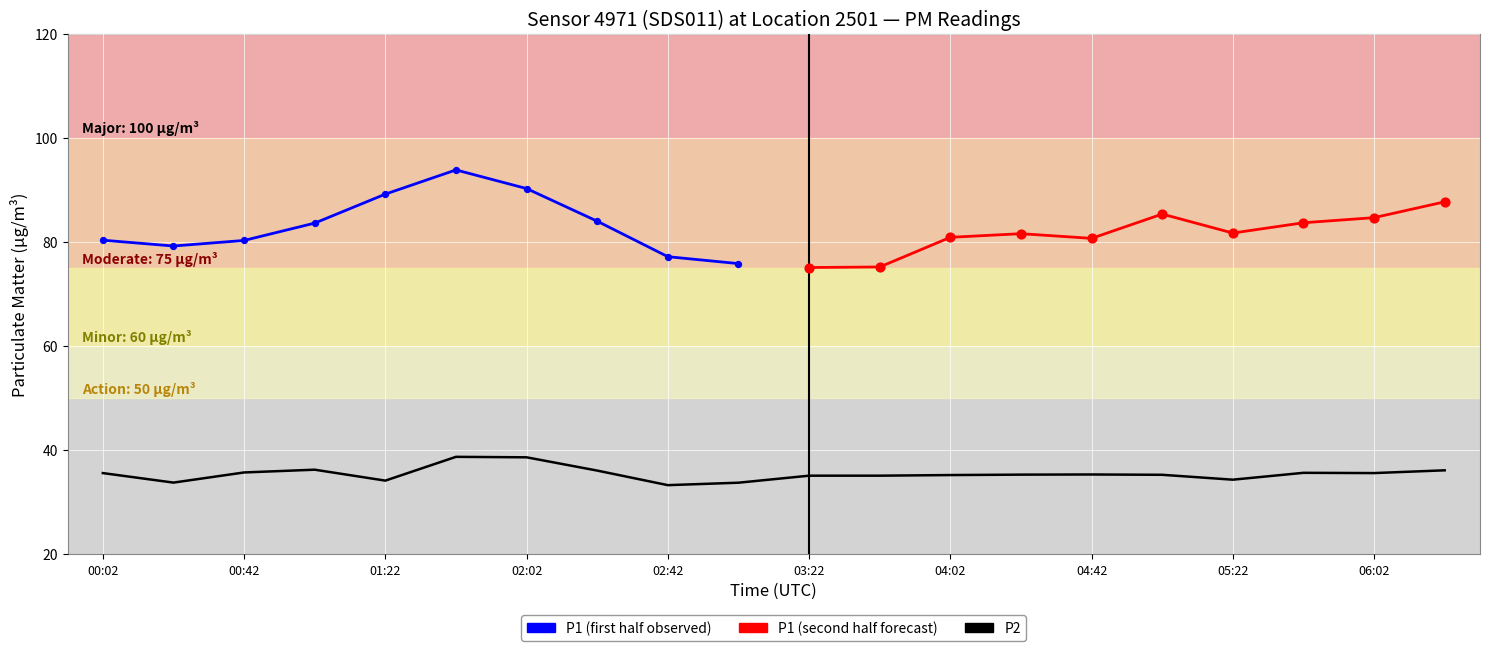

What is the change in value from 02:42 to 06:02?

+2.3